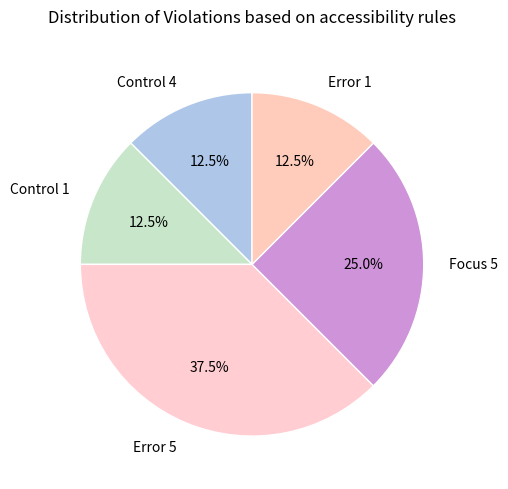

What percentage is the Focus 5 slice, to the nearest percent?

25%